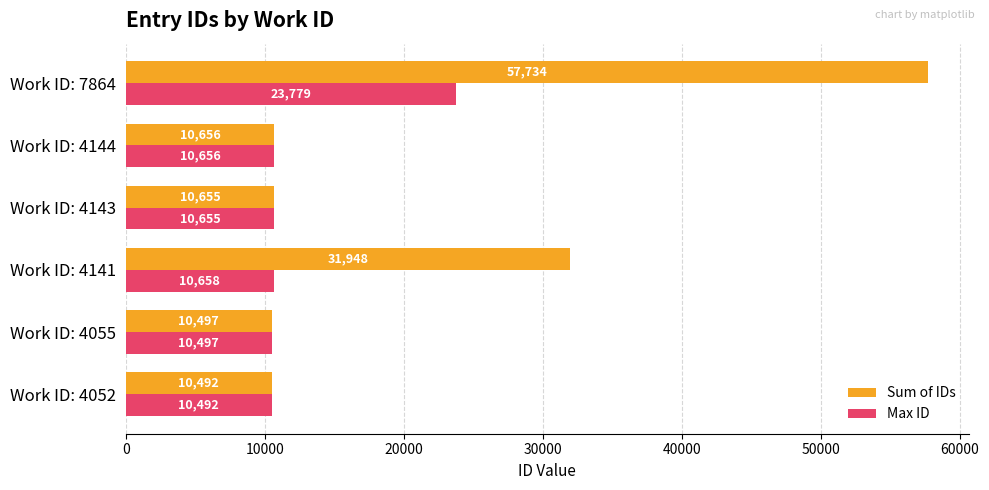

What are all the series names shown in the legend?

Sum of IDs, Max ID